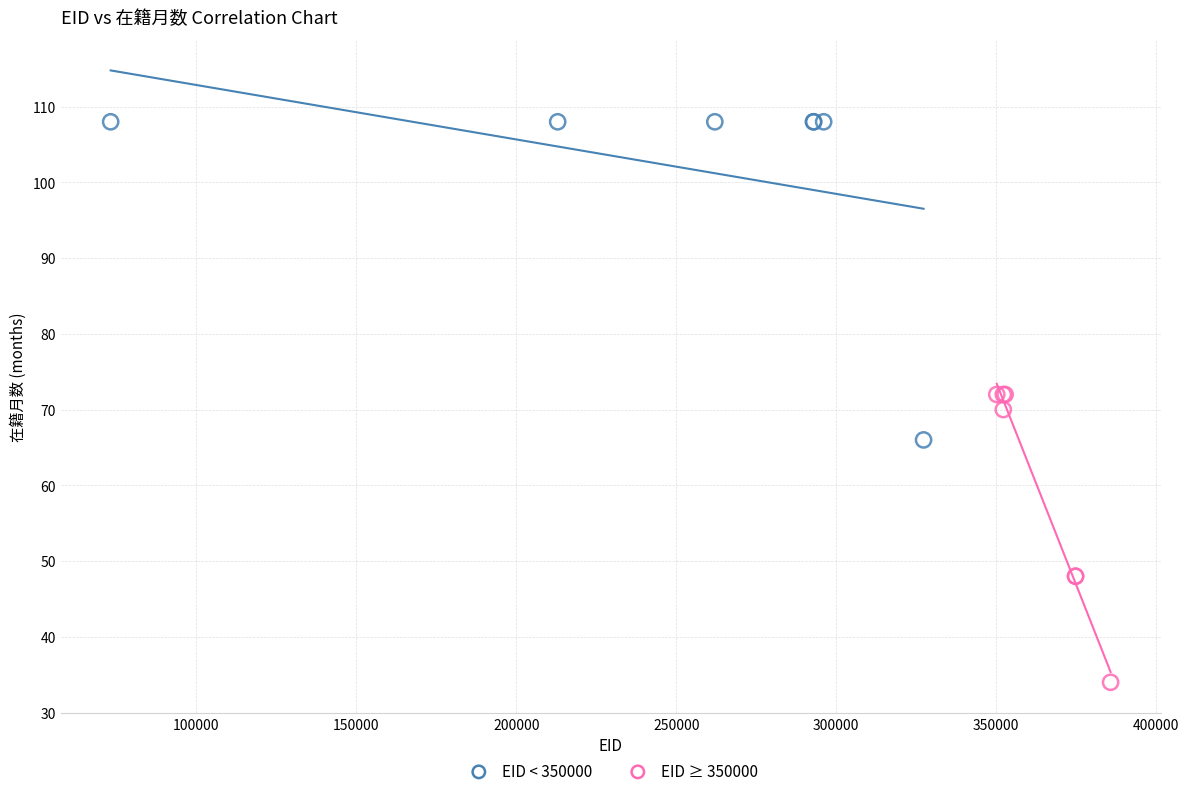

Which series contains the highest Y value?

EID < 350000